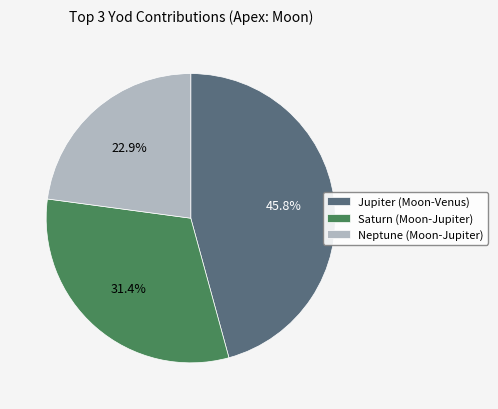

Which slice is the smallest?

Neptune (Moon-Jupiter)